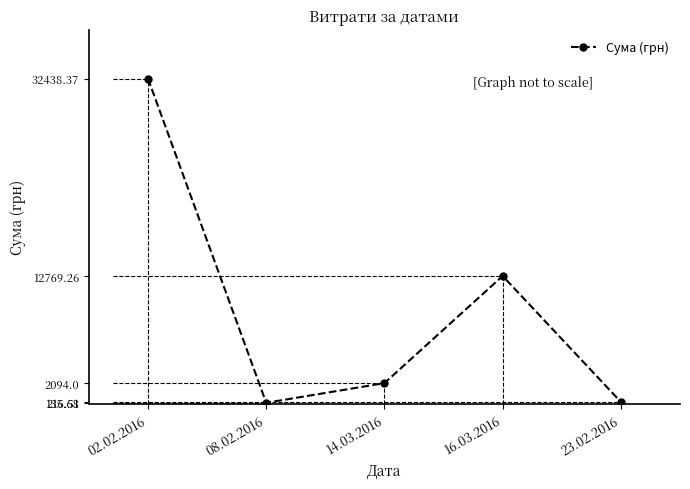

What is the difference between the maximum and second lowest values?

32221.9